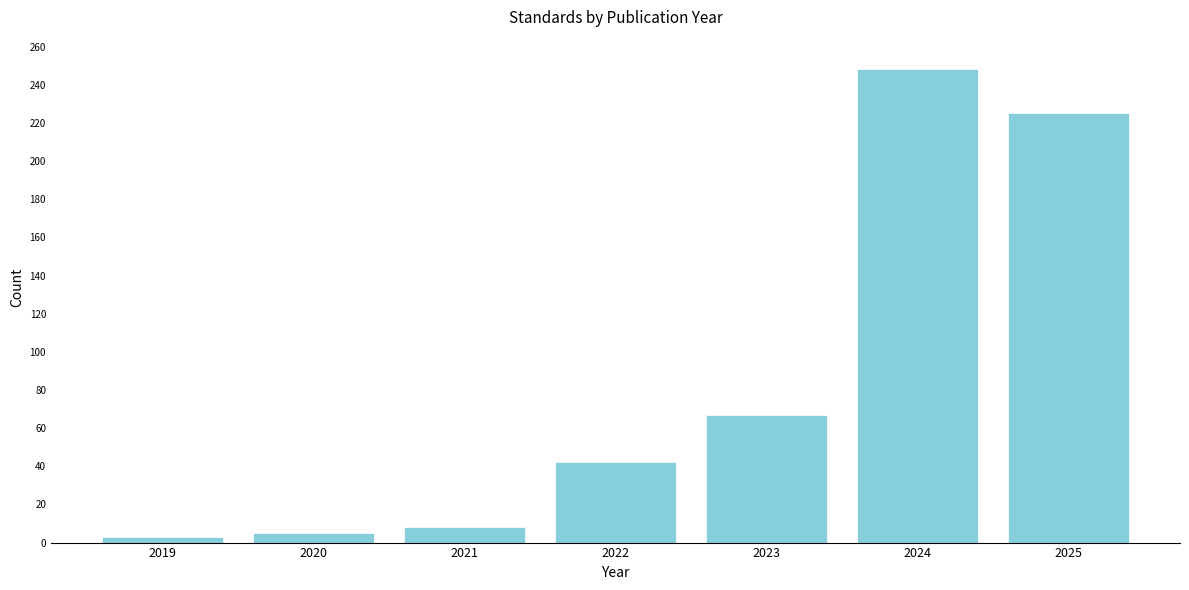

Reading left to right, transcribe all the data shown in this chart.

3	5	8	42	67	248	225